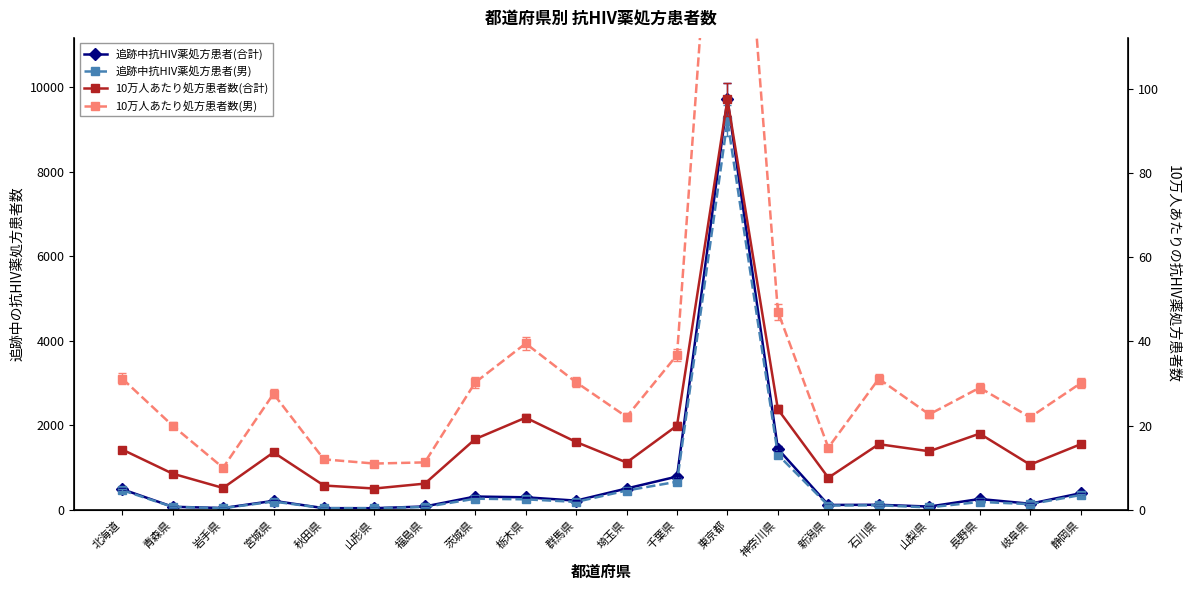

At which category does 10万人あたり処方患者数(男) reach its first local peak?

宮城県